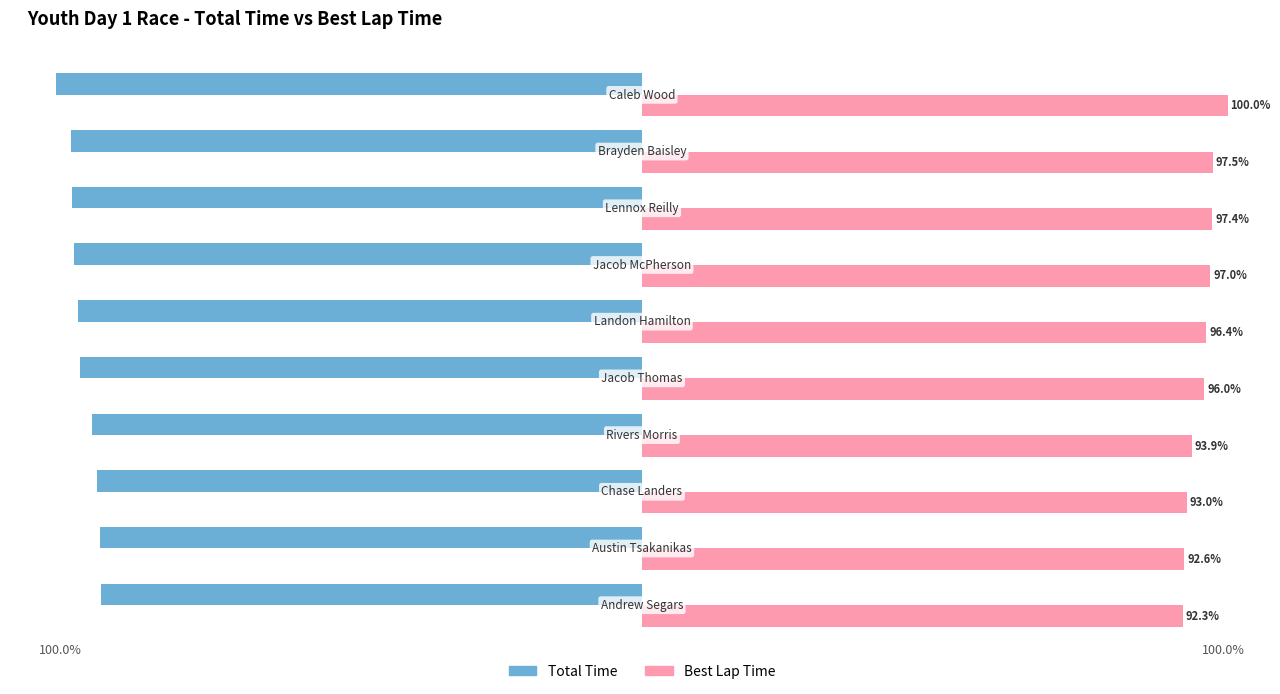

Rank the series by their average value, from highest to lowest.

Best Lap Time, Total Time